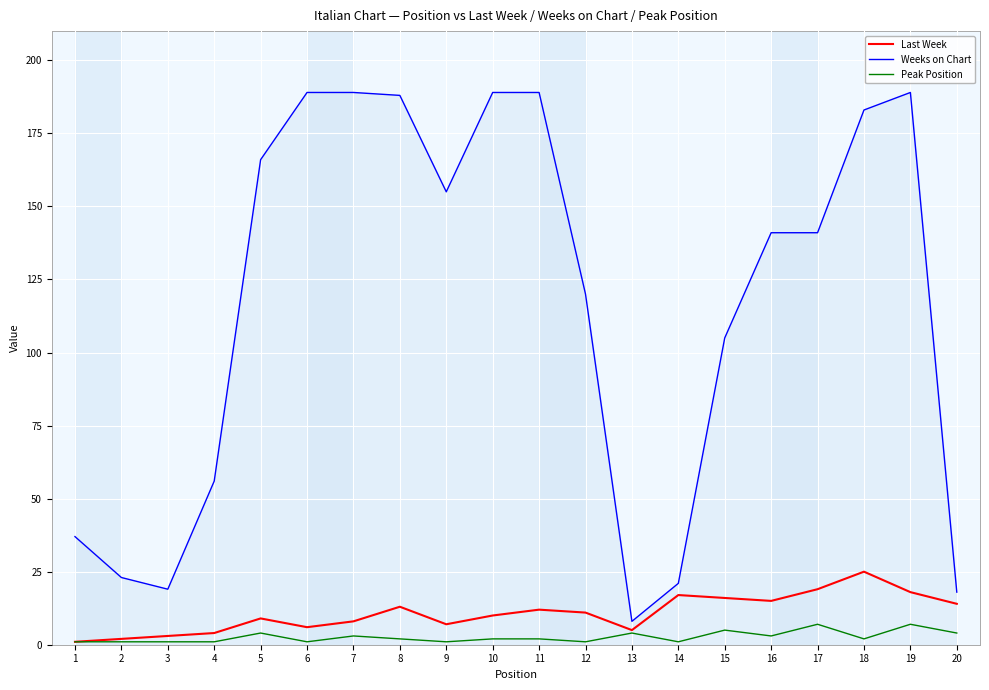

Where does the Weeks on Chart series first go above 141?

5